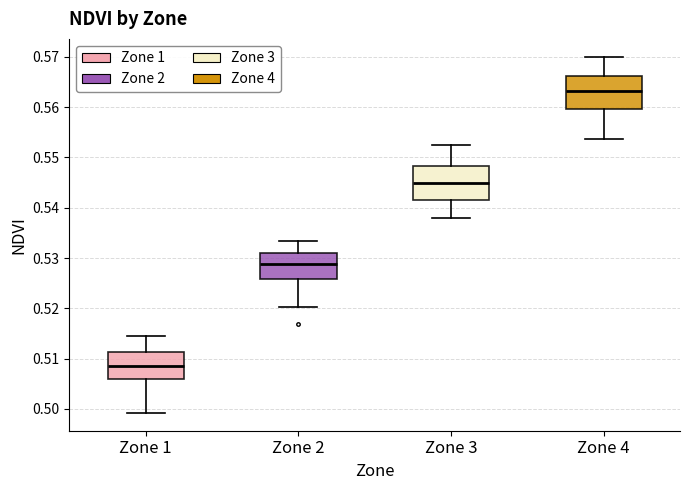

Reading left to right, read every box against the y-axis: the position of its median line, the range the box covers, and the ends of its whiskers. The values are not printed on the chart, so give them approximately, as read against the axis.

Zone 1: median 0.509, box 0.506 to 0.511, whiskers 0.499 to 0.515
Zone 2: median 0.529, box 0.526 to 0.531, whiskers 0.520 to 0.533
Zone 3: median 0.545, box 0.542 to 0.548, whiskers 0.538 to 0.552
Zone 4: median 0.563, box 0.560 to 0.566, whiskers 0.554 to 0.570